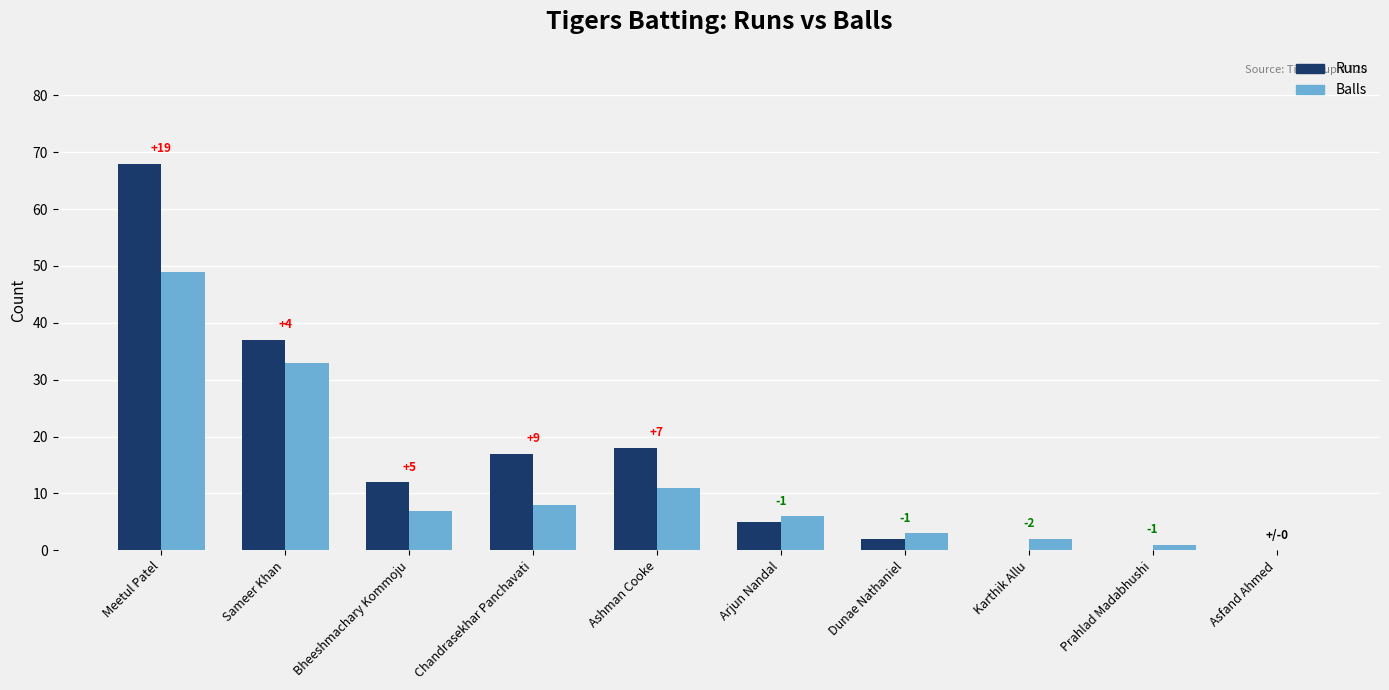

At which label is Balls closest to 24?

Sameer Khan